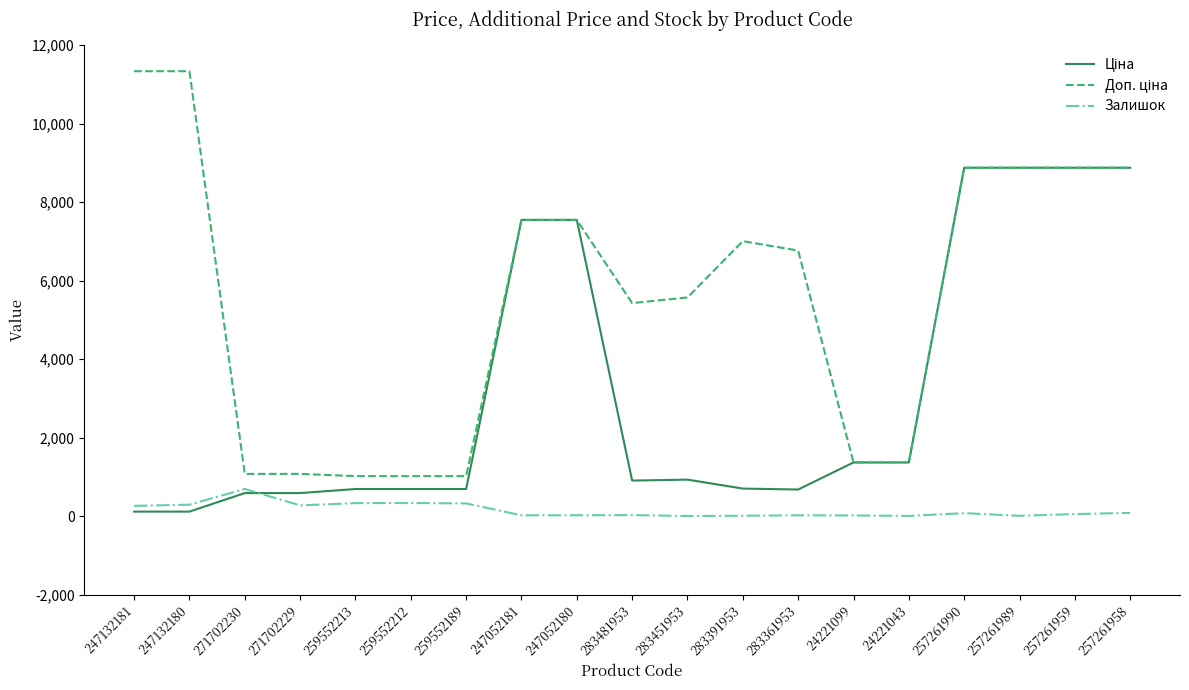

What is the total value across all series at 259552212?

2039.9